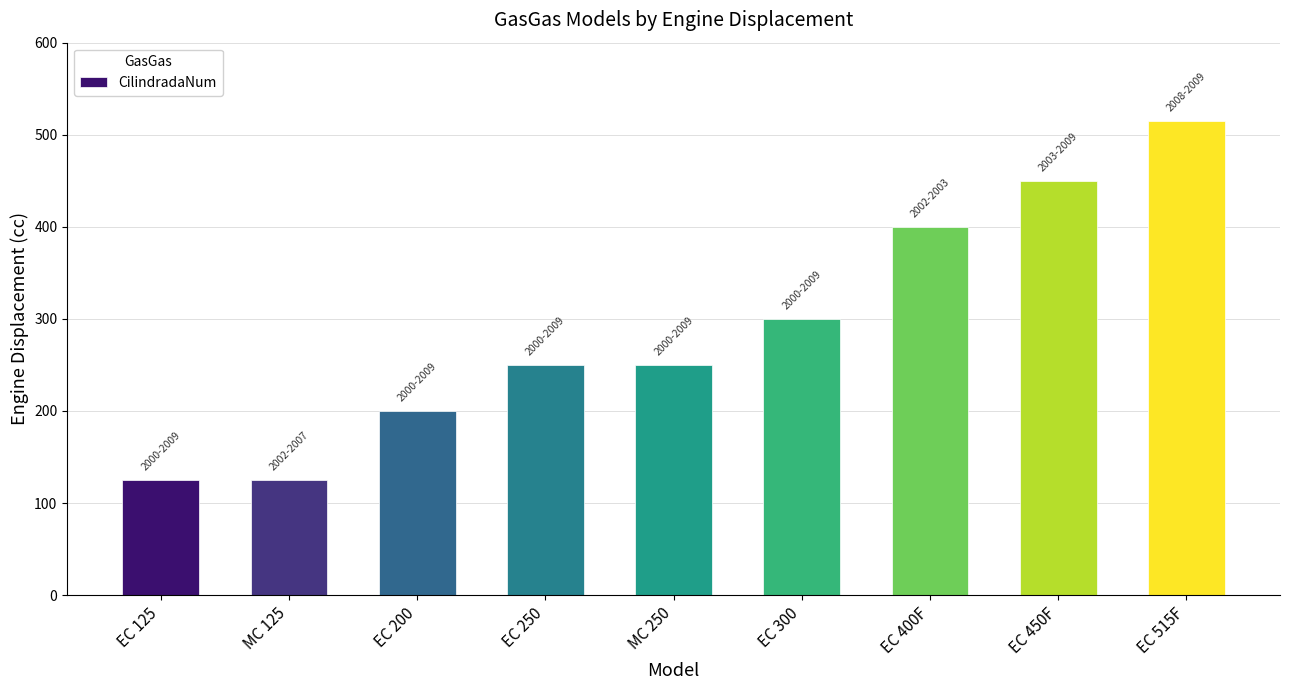

What is the maximum value shown in the chart?

515